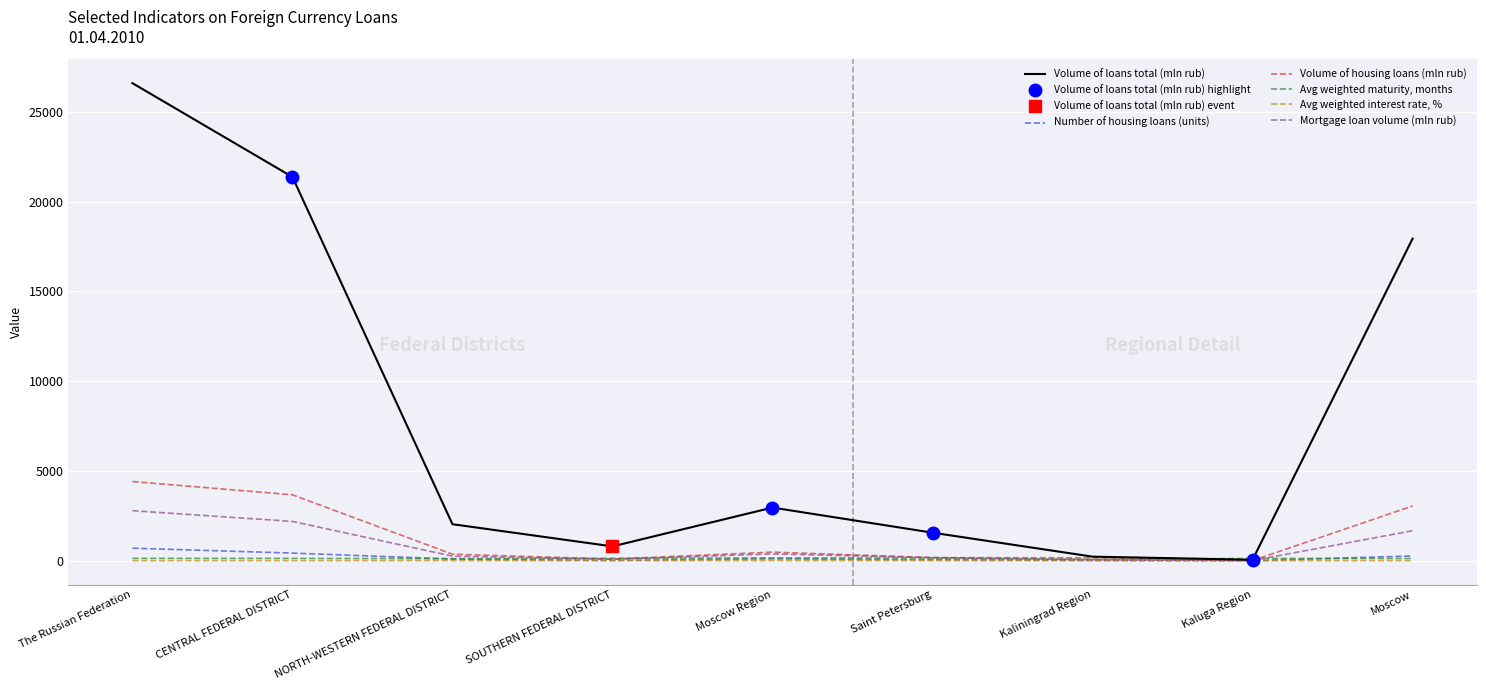

What is the greatest value displayed?

26596.0